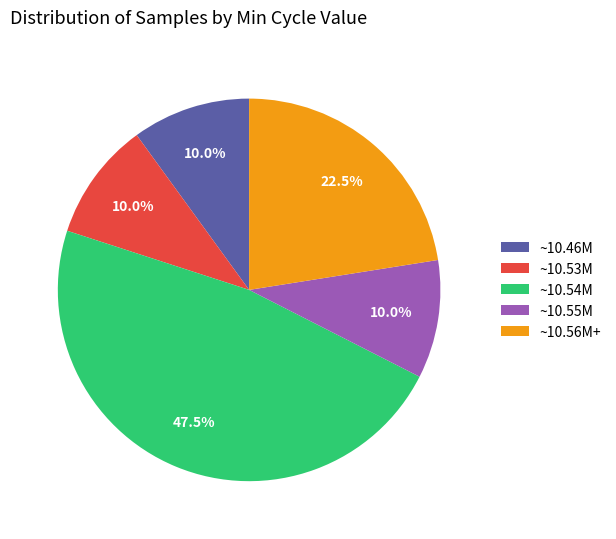

Combined, what portion of the pie is ~10.46M and ~10.54M?

57.5%